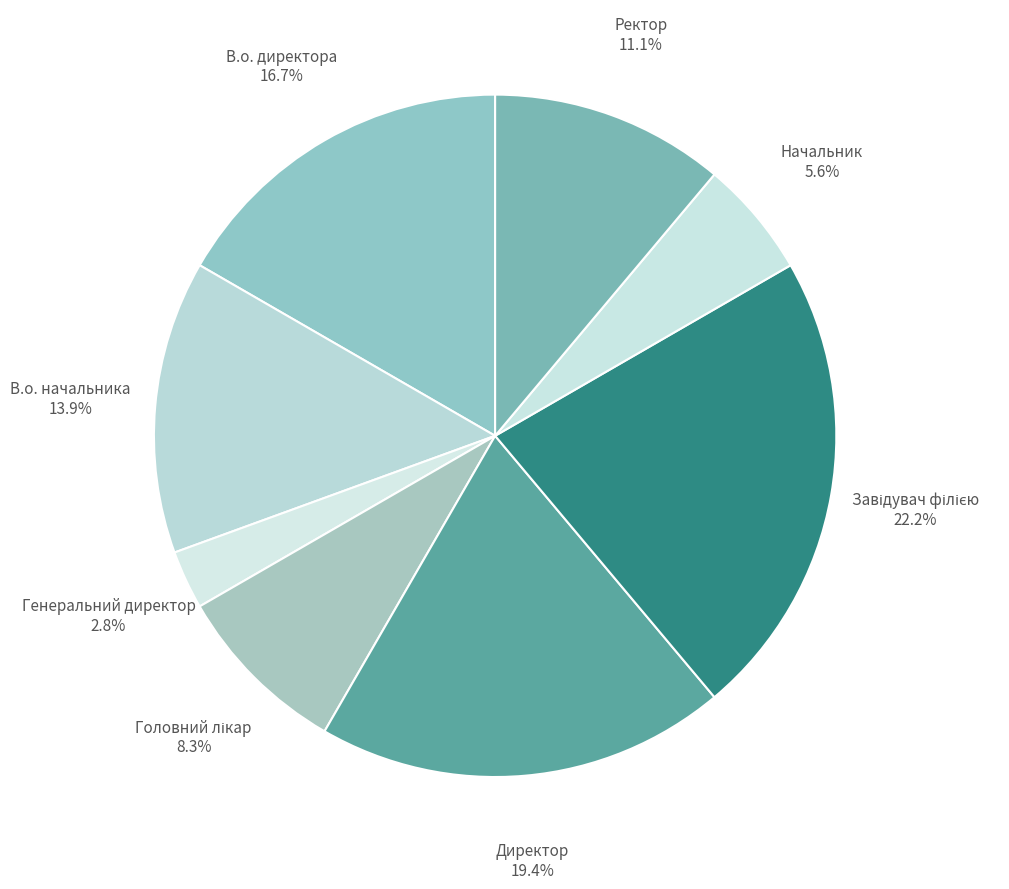

How many segments does this pie chart have?

8